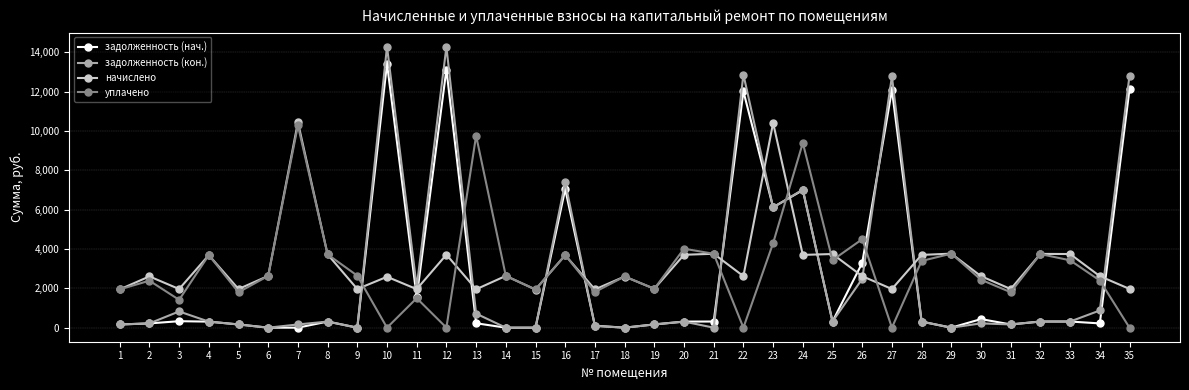

At which category is the sum across all series the highest?

12